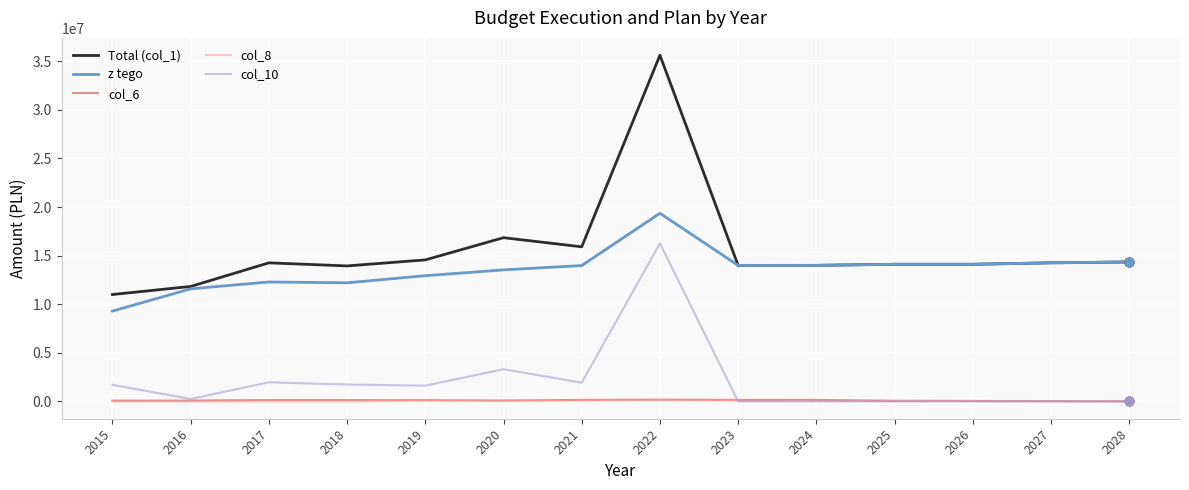

What are all the series names shown in the legend?

Total (col_1), z tego, col_6, col_8, col_10